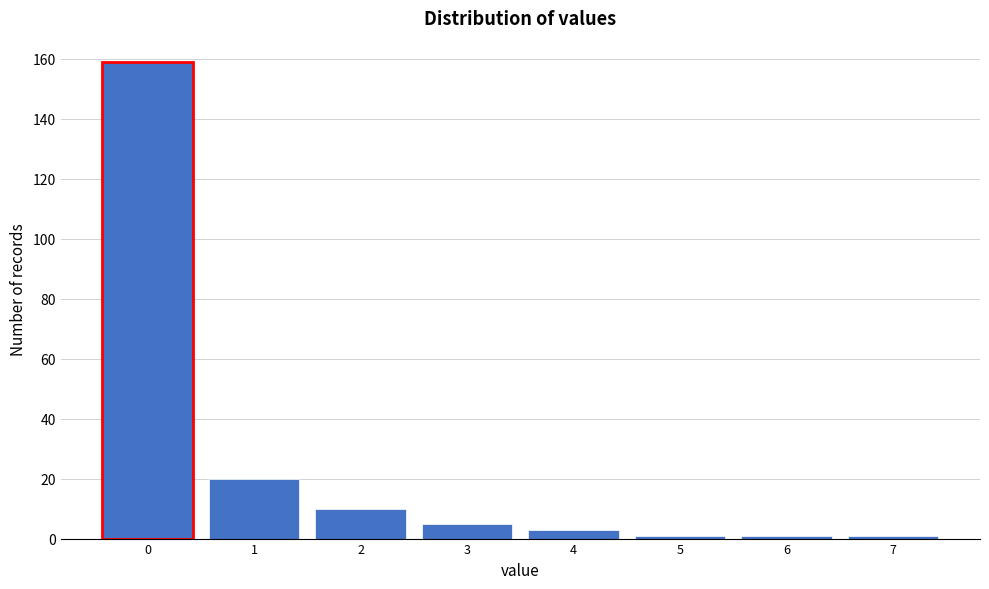

Reading left to right, list all the values displayed in this chart.

159	20	10	5	3	1	1	1